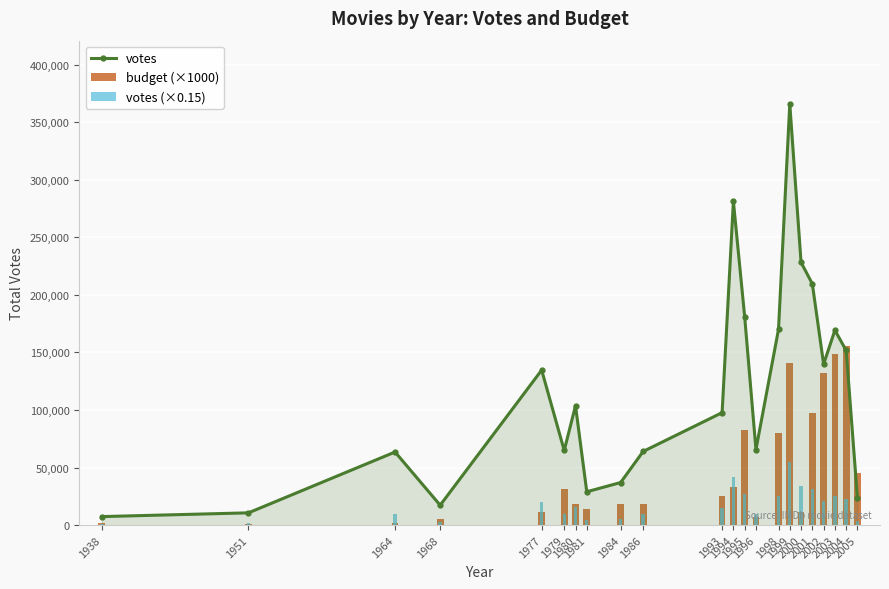

What is the value of the votes bar at the 21st from the left?

151679.0